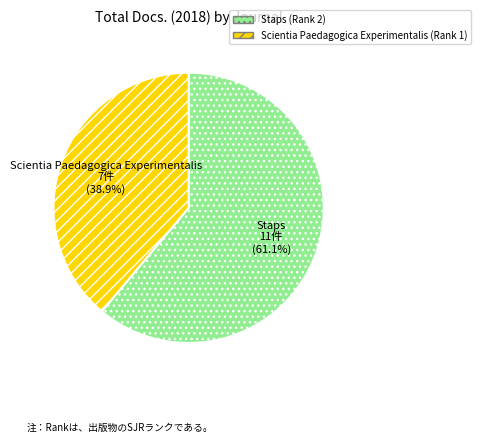

To the nearest percent, what is the combined percentage of Scientia Paedagogica Experimentalis (Rank 1) and Staps (Rank 2)?

100%